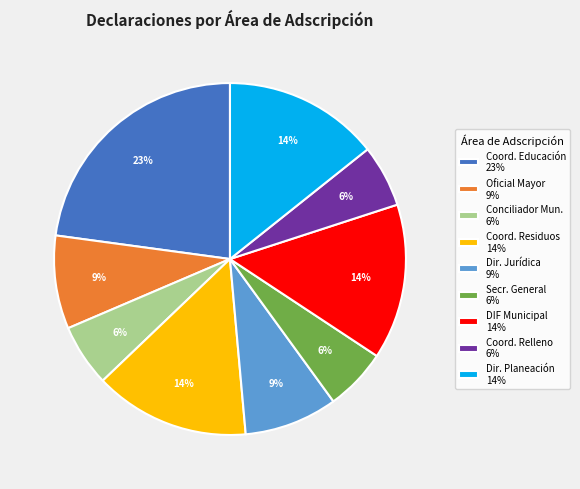

To the nearest percent, what percentage of the pie is Dir. Jurídica 9%?

9%